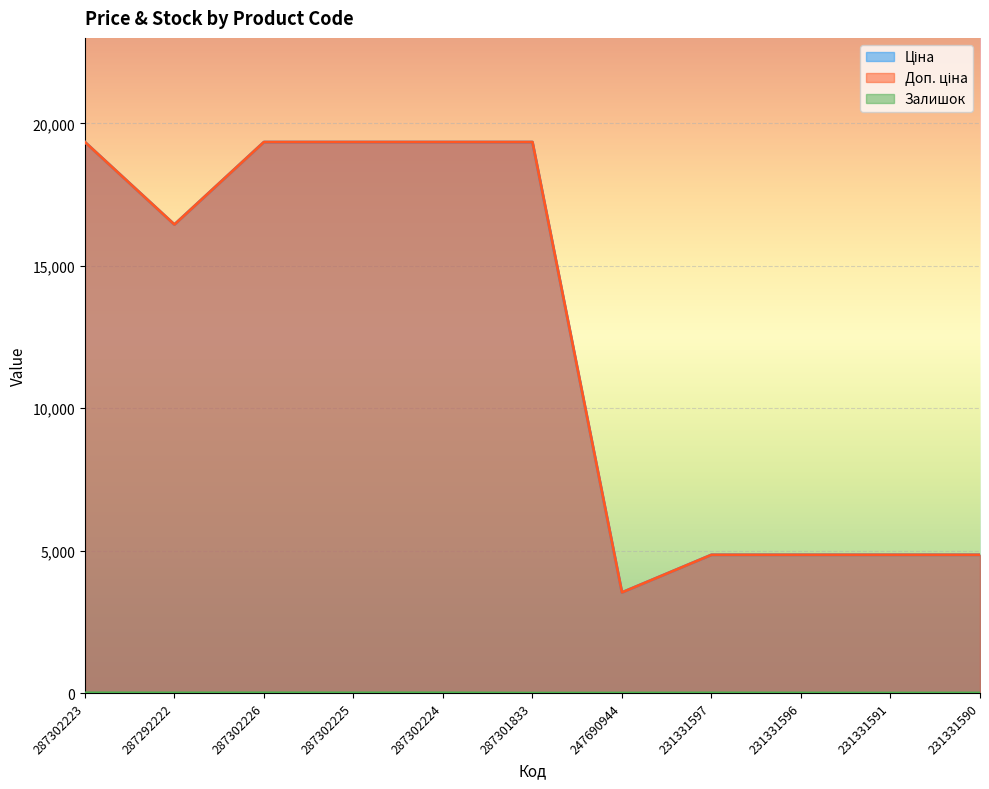

Count the number of categories in the chart.

11